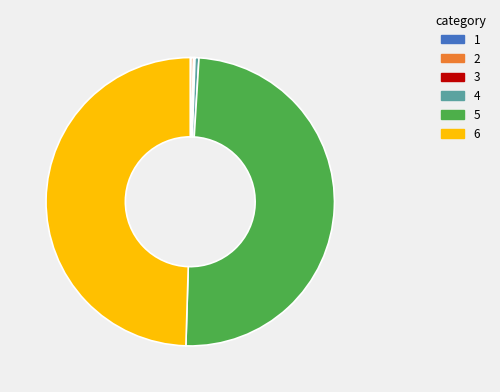

Does any single category account for the majority?

No